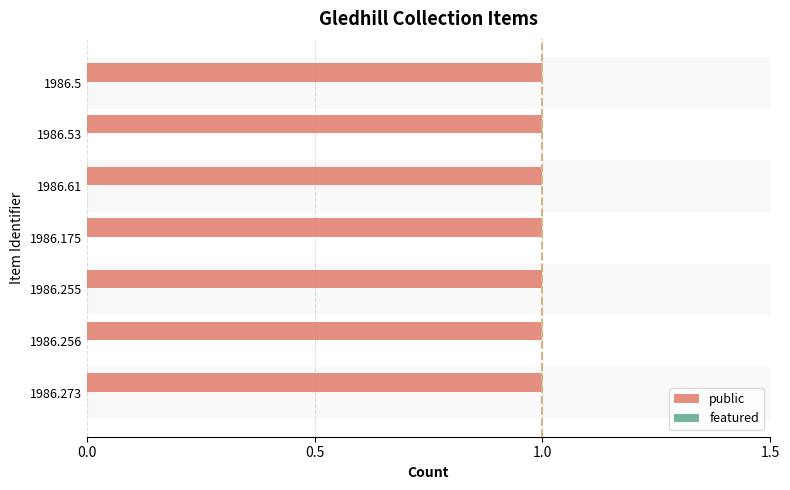

Reading left to right, extract all data points from this chart.

Count: n.d. (1986.273)=1	n.d. (1986.256)=1	n.d. (1986.255)=1	n.d. (1986.175)=1	1914 (1986.61)=1	1930 (1986.53)=1	1928 (1986.5)=1
public: n.d. (1986.273)=1	n.d. (1986.256)=1	n.d. (1986.255)=1	n.d. (1986.175)=1	1914 (1986.61)=1	1930 (1986.53)=1	1928 (1986.5)=1
featured: n.d. (1986.273)=0	n.d. (1986.256)=0	n.d. (1986.255)=0	n.d. (1986.175)=0	1914 (1986.61)=0	1930 (1986.53)=0	1928 (1986.5)=0